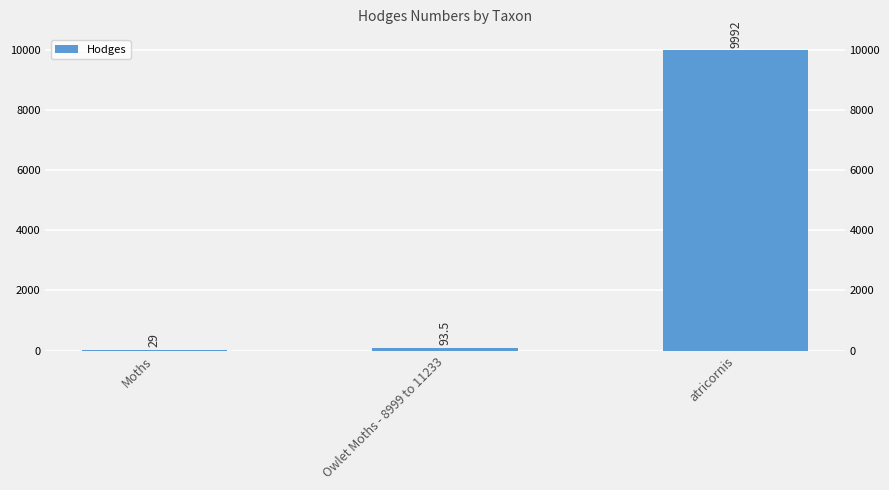

What value does the data have at atricornis?

9992.0